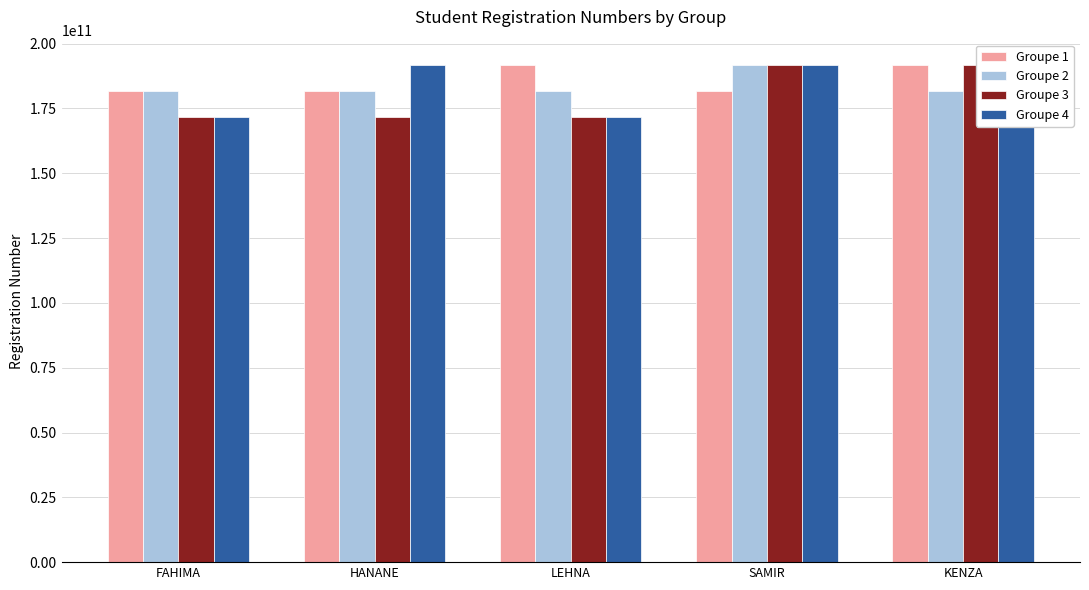

What is the sum of all Groupe 1 values?

929365042166